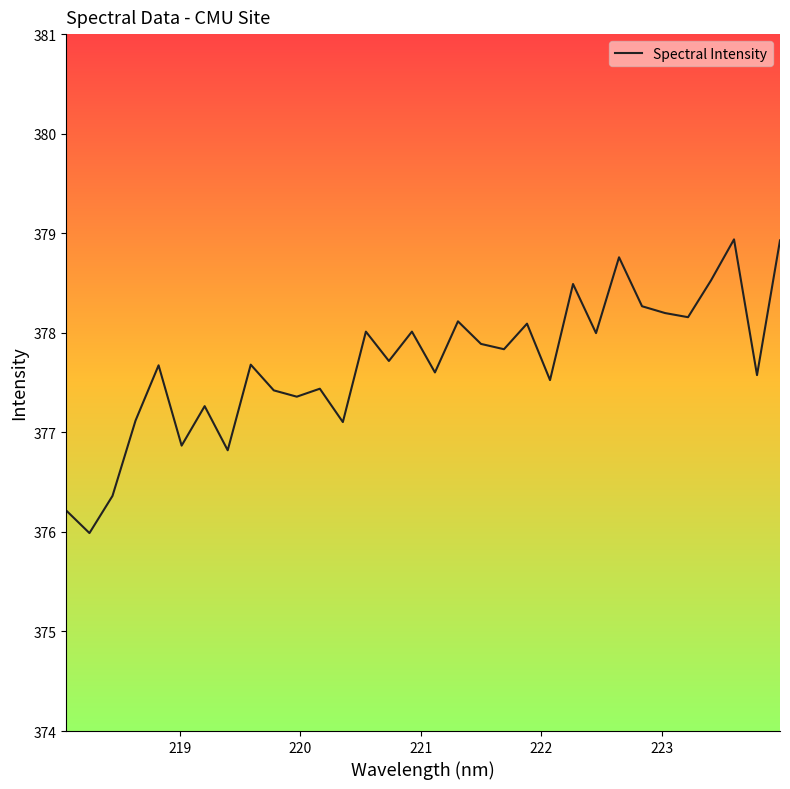

What is the greatest value displayed?

378.9